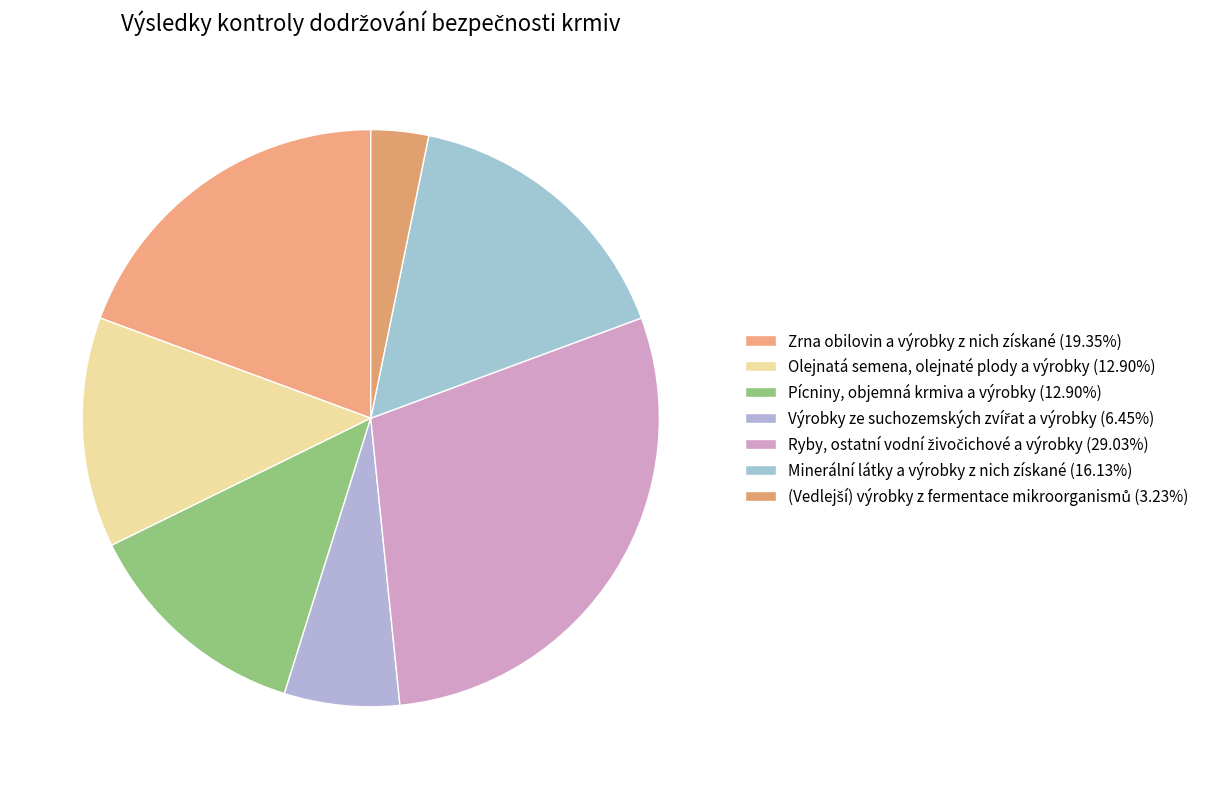

How much of the chart is everything except Zrna obilovin a výrobky z nich získané?

80.6%